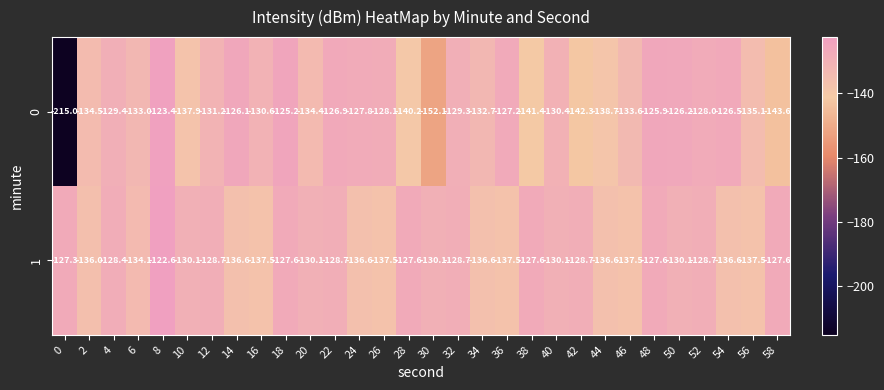

What is the difference between the maximum and second lowest values in the 1 series?

14.9